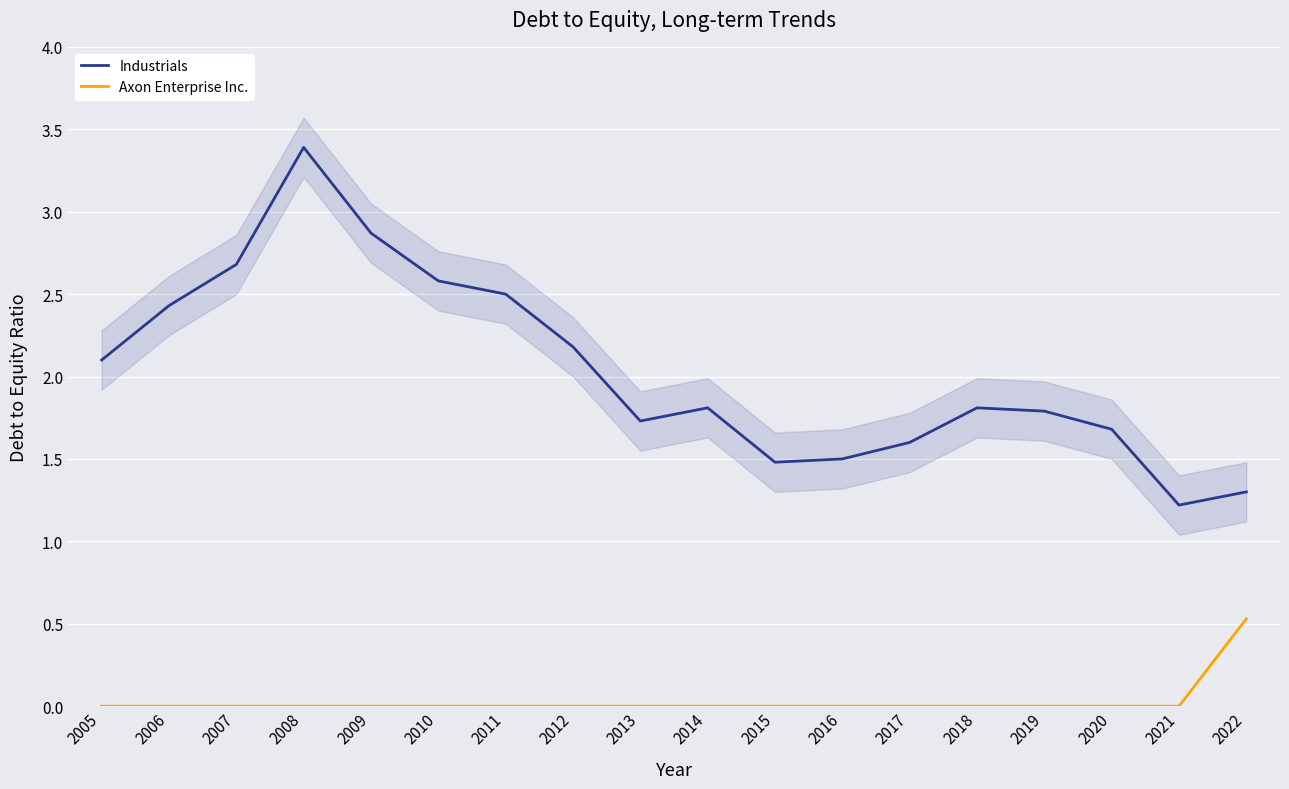

How many lines are shown in the chart?

2